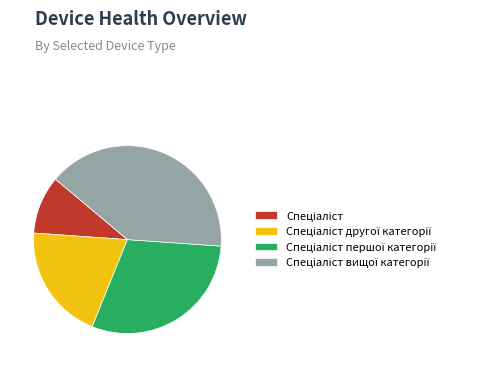

Count the number of slices in the pie.

4